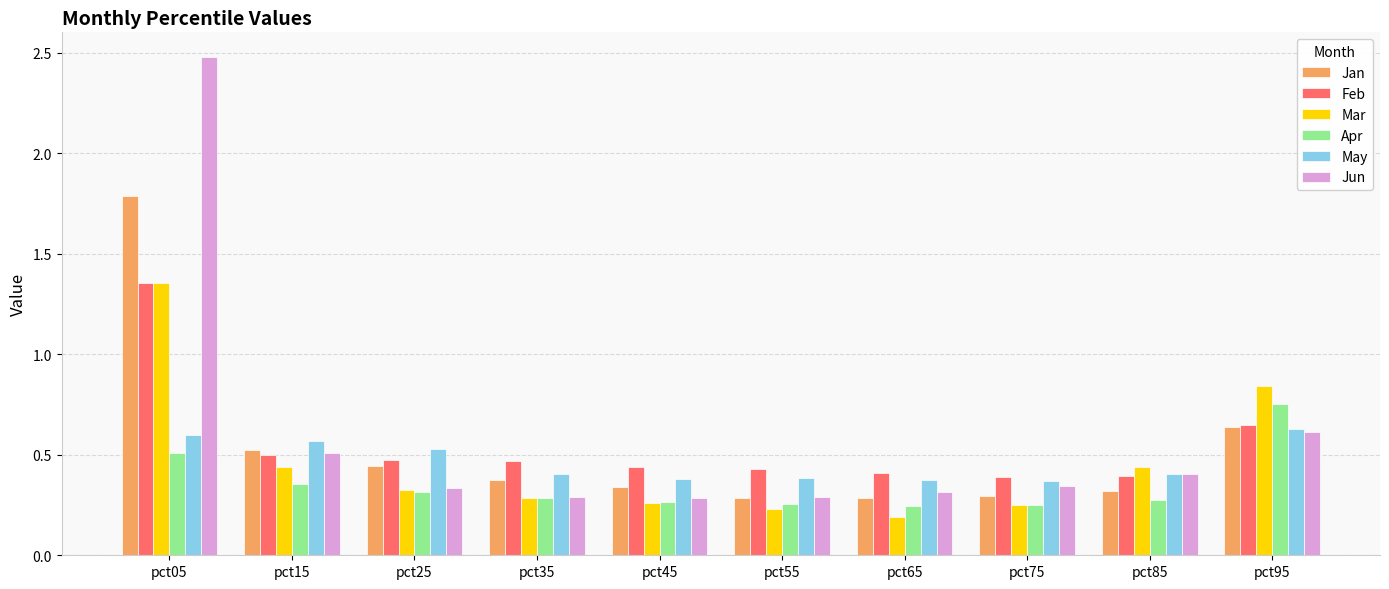

At which category is the sum across all series the highest?

pct05